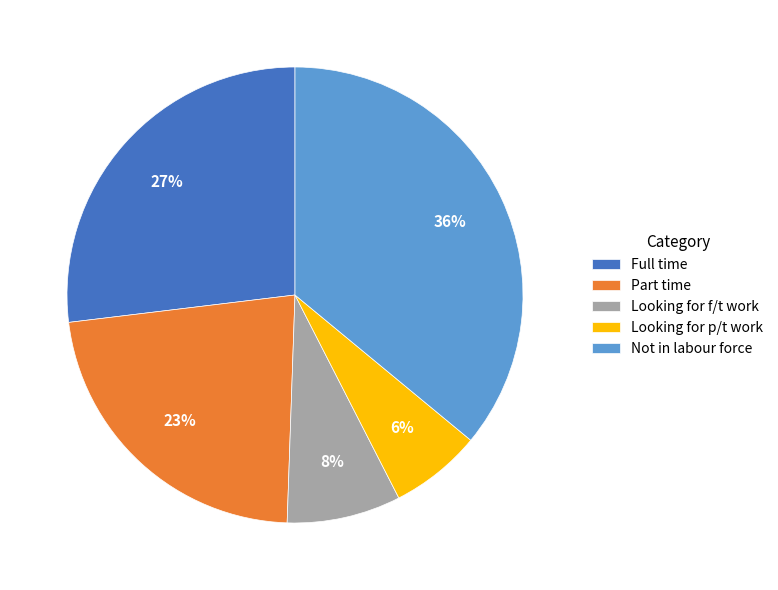

Between Part time and Looking for p/t work, which is larger?

Part time